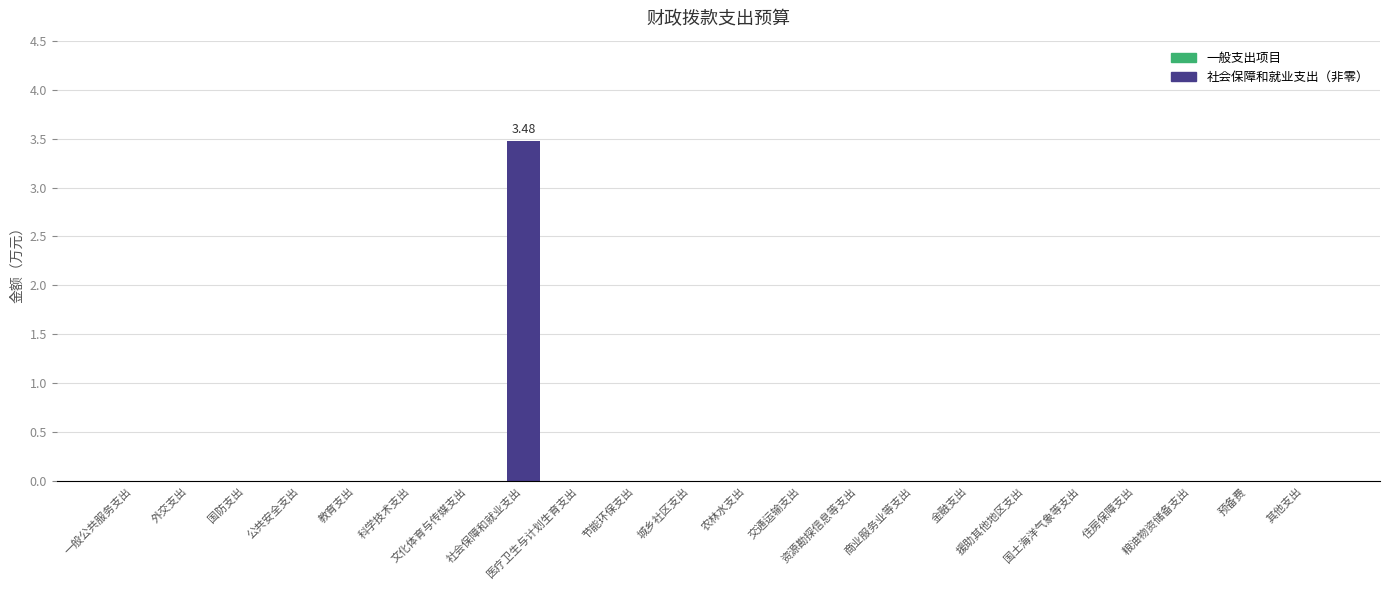

What is the sum of all values?

3.5